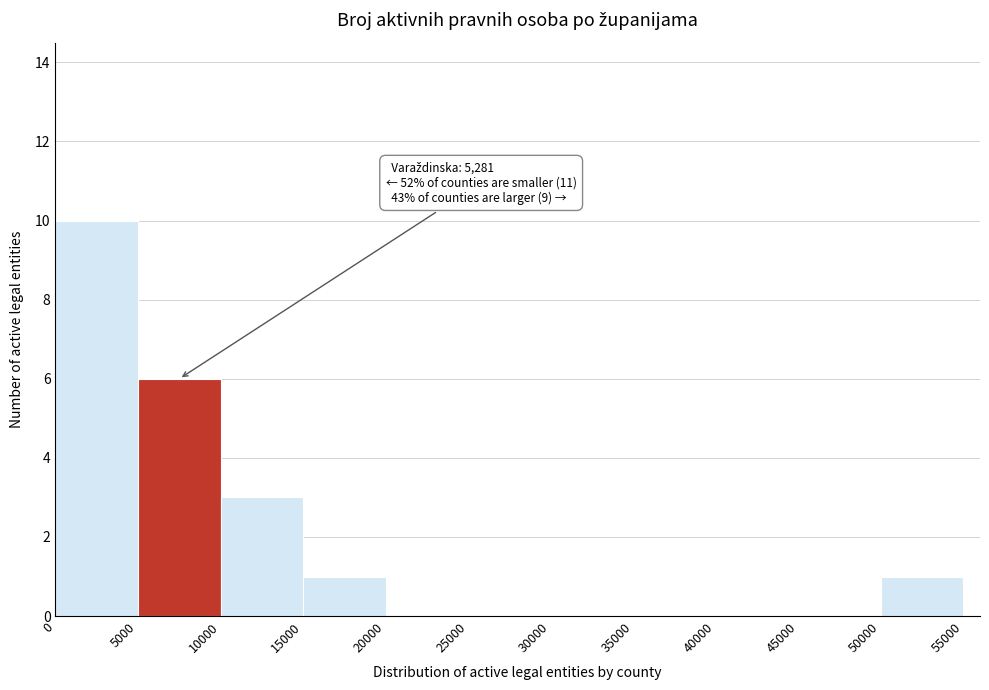

Over which range of the x-axis is the bar tallest?

0 to 5000